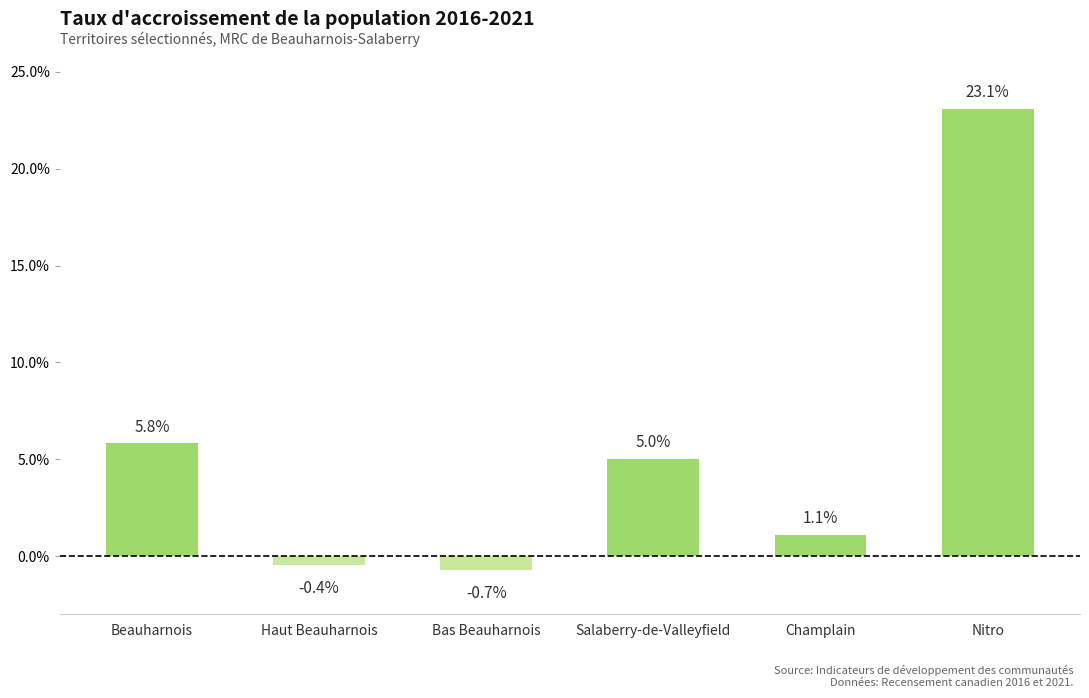

Rank the categories by value from highest to lowest.

Nitro, Beauharnois, Salaberry-de-Valleyfield, Champlain, Haut Beauharnois, Bas Beauharnois